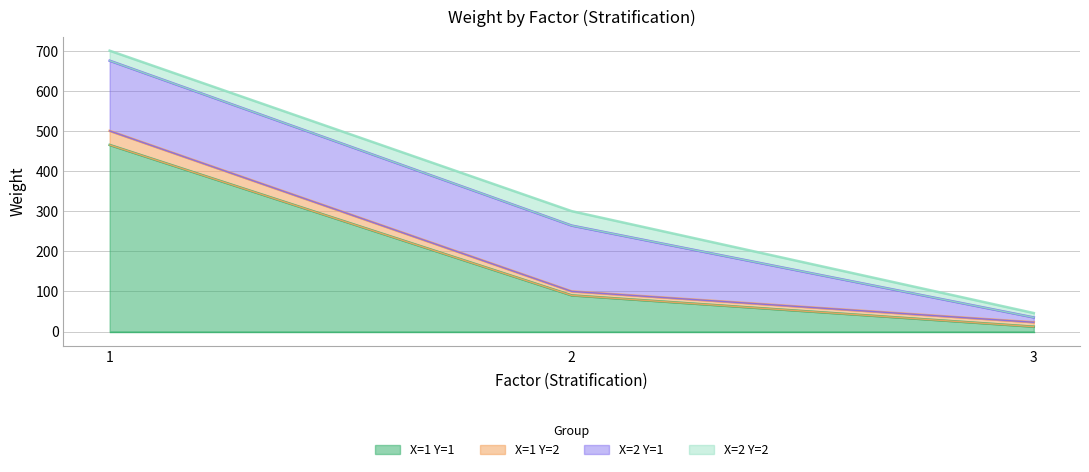

What value does the X=1 Y=1 series have at 2, to the nearest 5?

90